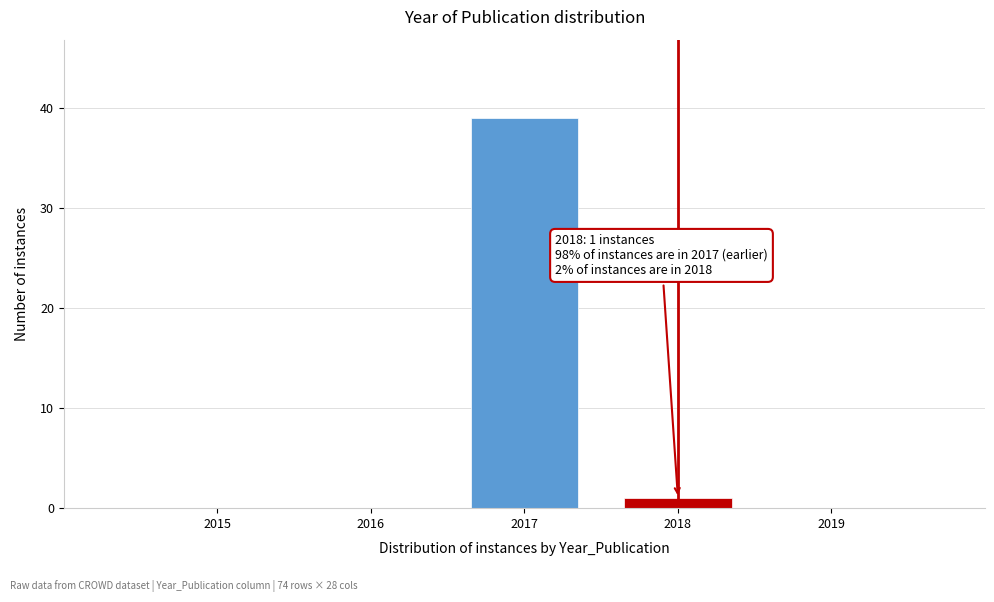

Reading left to right, list all the values displayed in this chart.

2015=0	2016=0	2017=39	2018=1	2019=0